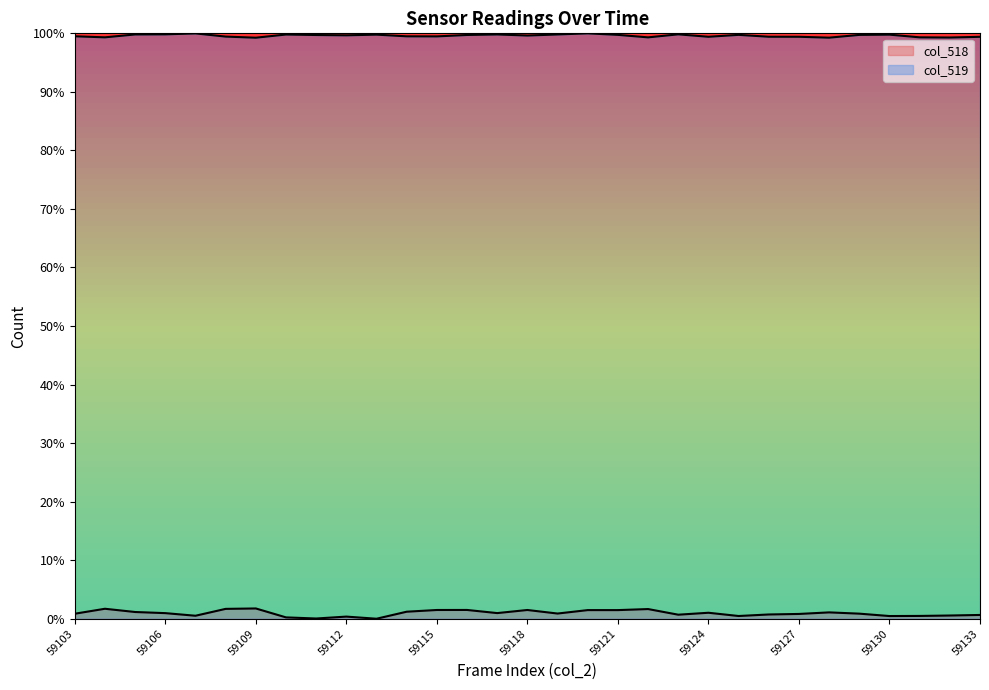

Rank the series at 59127 from highest to lowest value.

col_519, col_518